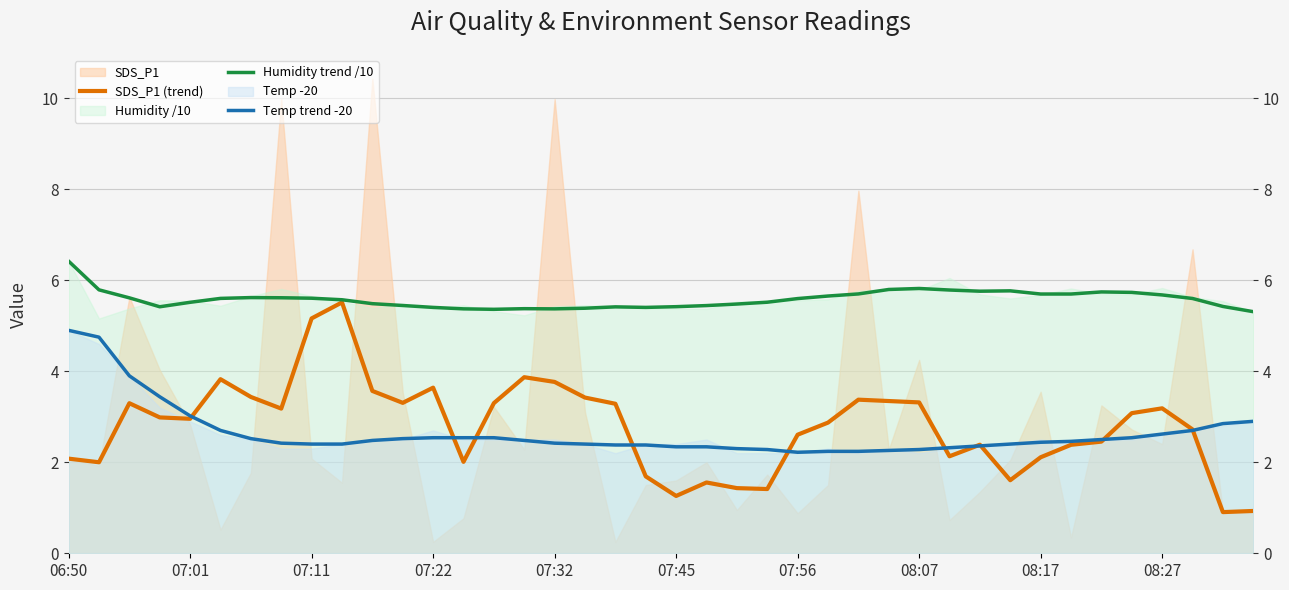

Between 08:27 and 31, which is larger?

08:27